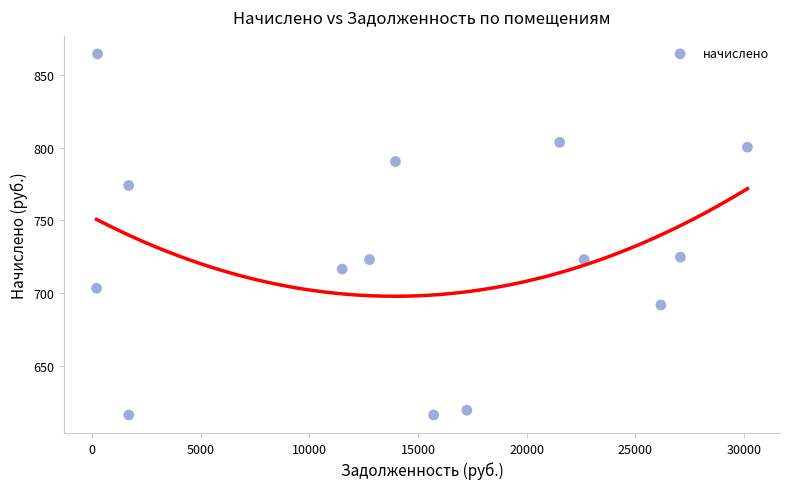

What is the range of Y values (max minus min)?

248.7